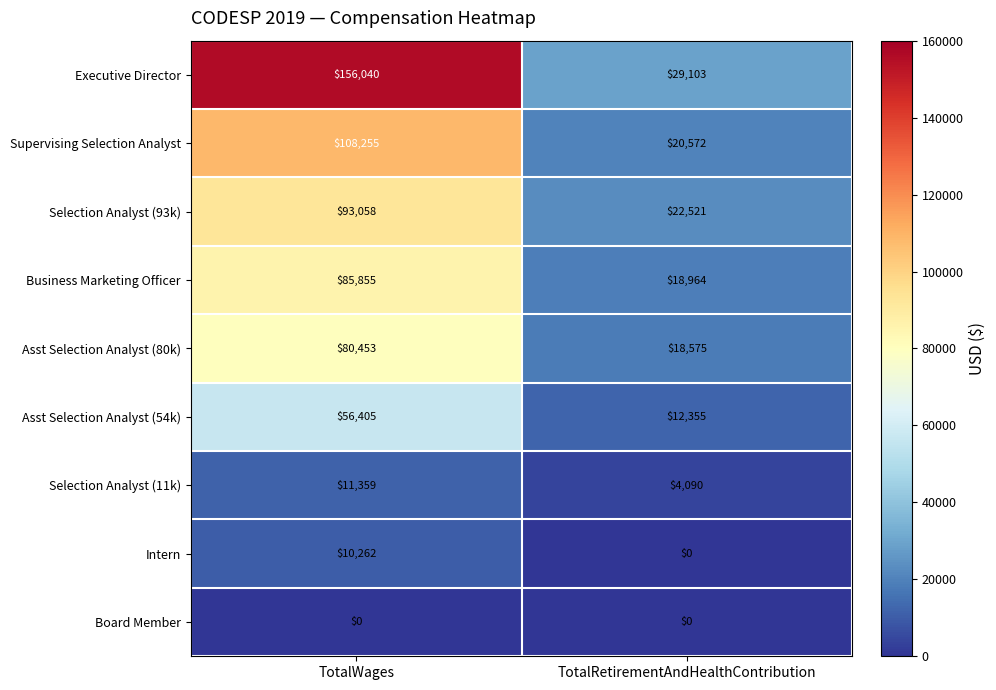

What is the greatest value displayed?

156040